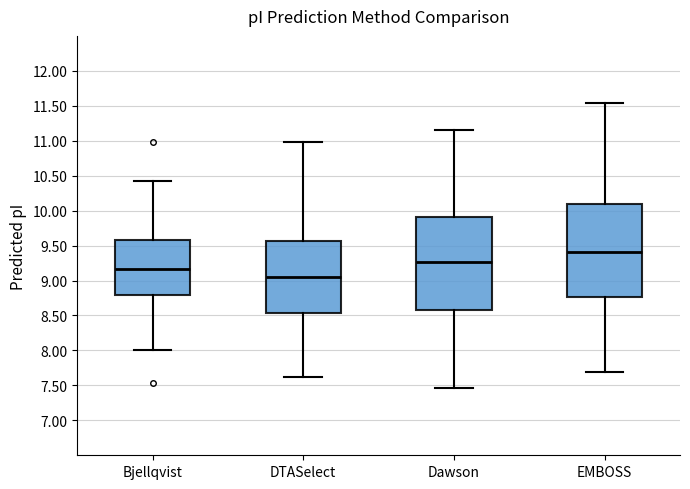

Reading left to right, transcribe this box plot: for each box, give where its median line is, the range the box spans, and where its two whiskers end, as read against the y-axis. The values are not printed on the chart, so give them approximately, as read against the axis.

Bjellqvist: median 9.15, box 8.80 to 9.60, whiskers 8.00 to 10.40
DTASelect: median 9.05, box 8.55 to 9.55, whiskers 7.60 to 11.00
Dawson: median 9.25, box 8.60 to 9.90, whiskers 7.45 to 11.15
EMBOSS: median 9.40, box 8.75 to 10.10, whiskers 7.70 to 11.55